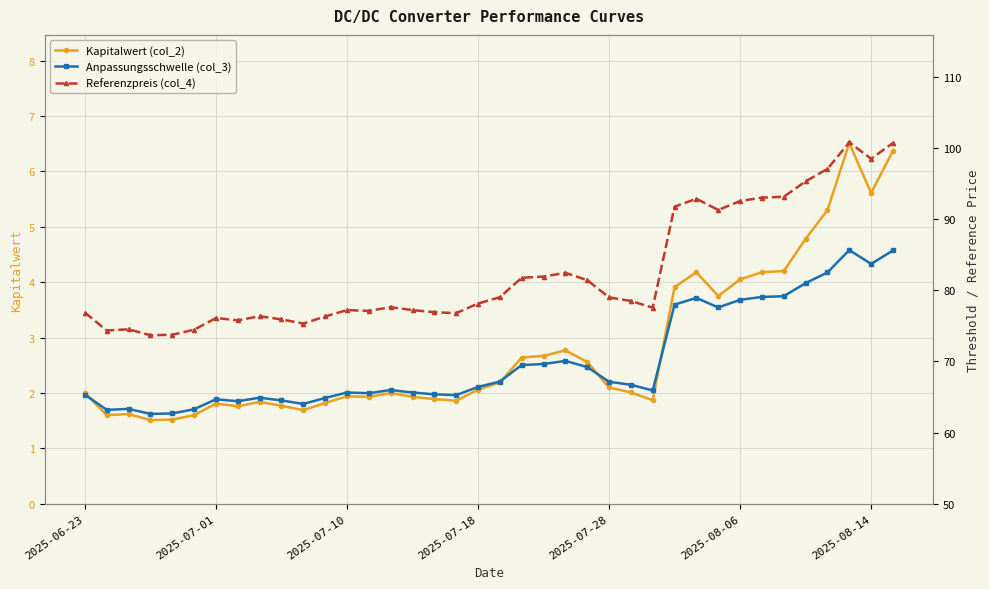

True or false: Referenzpreis (col_4) and Kapitalwert (col_2) intersect in this chart.

False